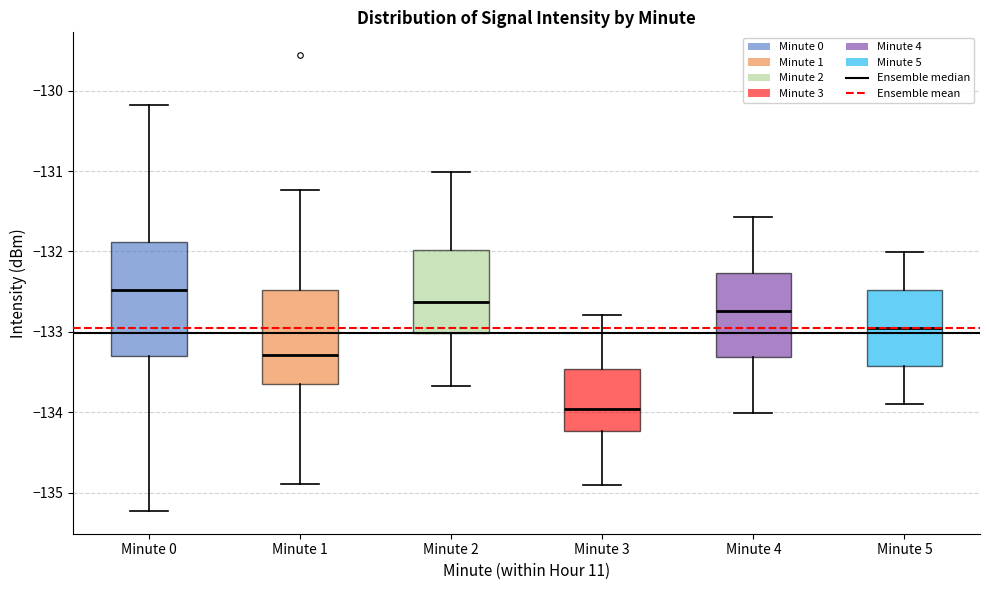

Reading left to right, read every box against the y-axis: the position of its median line, the range the box covers, and the ends of its whiskers. The values are not printed on the chart, so give them approximately, as read against the axis.

Minute 0: median -132.5, box -133.3 to -131.9, whiskers -135.2 to -130.2
Minute 1: median -133.3, box -133.6 to -132.5, whiskers -134.9 to -131.2
Minute 2: median -132.6, box -133.0 to -132.0, whiskers -133.7 to -131.0
Minute 3: median -134.0, box -134.2 to -133.5, whiskers -134.9 to -132.8
Minute 4: median -132.7, box -133.3 to -132.3, whiskers -134.0 to -131.6
Minute 5: median -133.0, box -133.4 to -132.5, whiskers -133.9 to -132.0